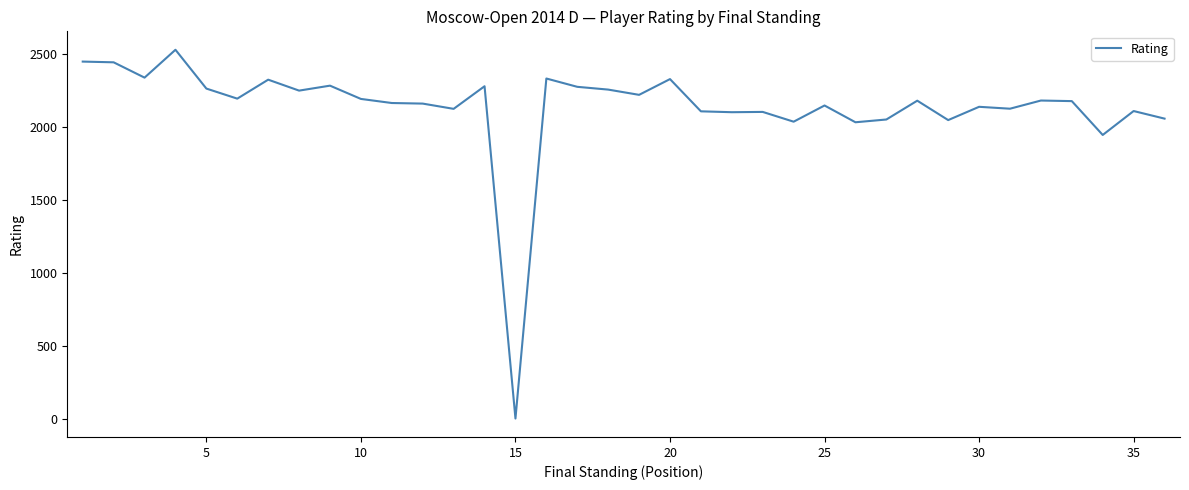

What is the average value?

2136